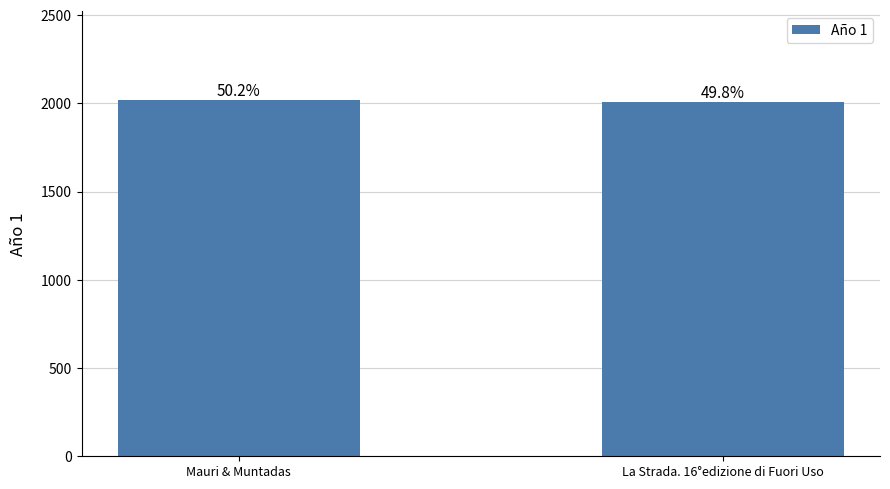

What is the label of the 2nd bar from the right?

Mauri & Muntadas